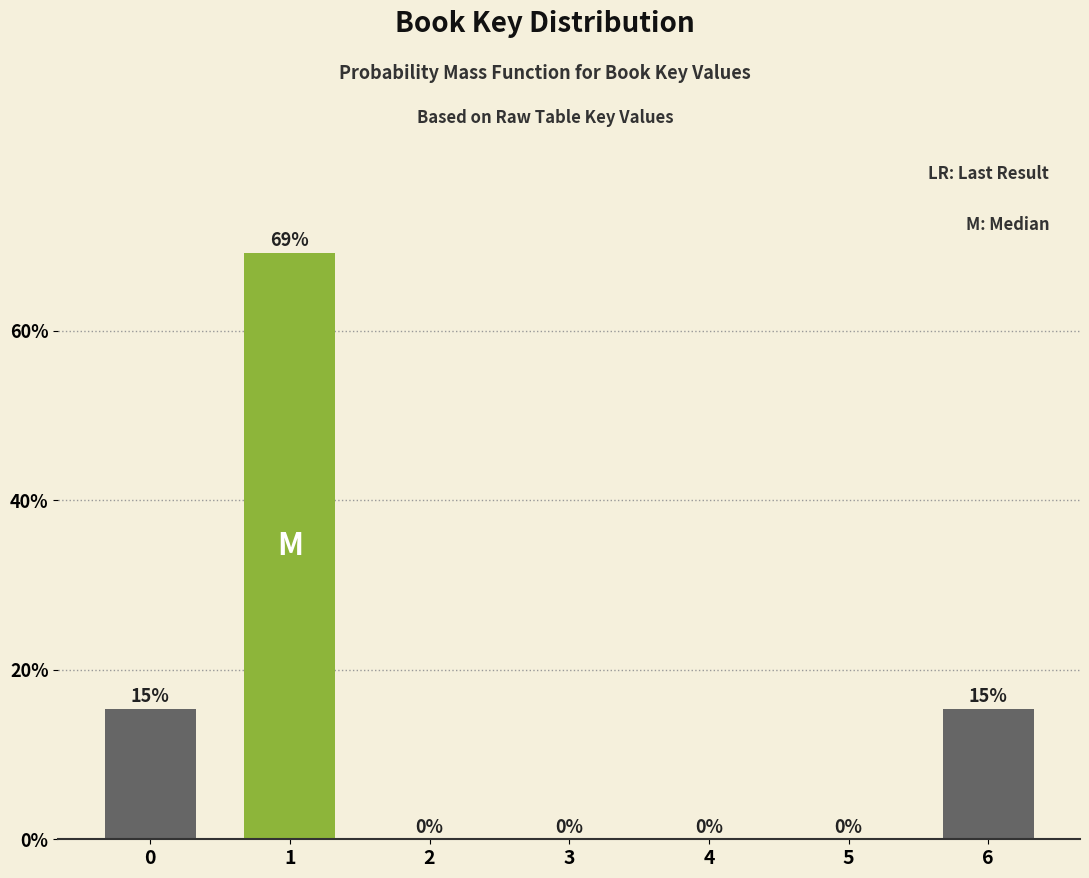

Which has a higher value, 6 or 2?

6